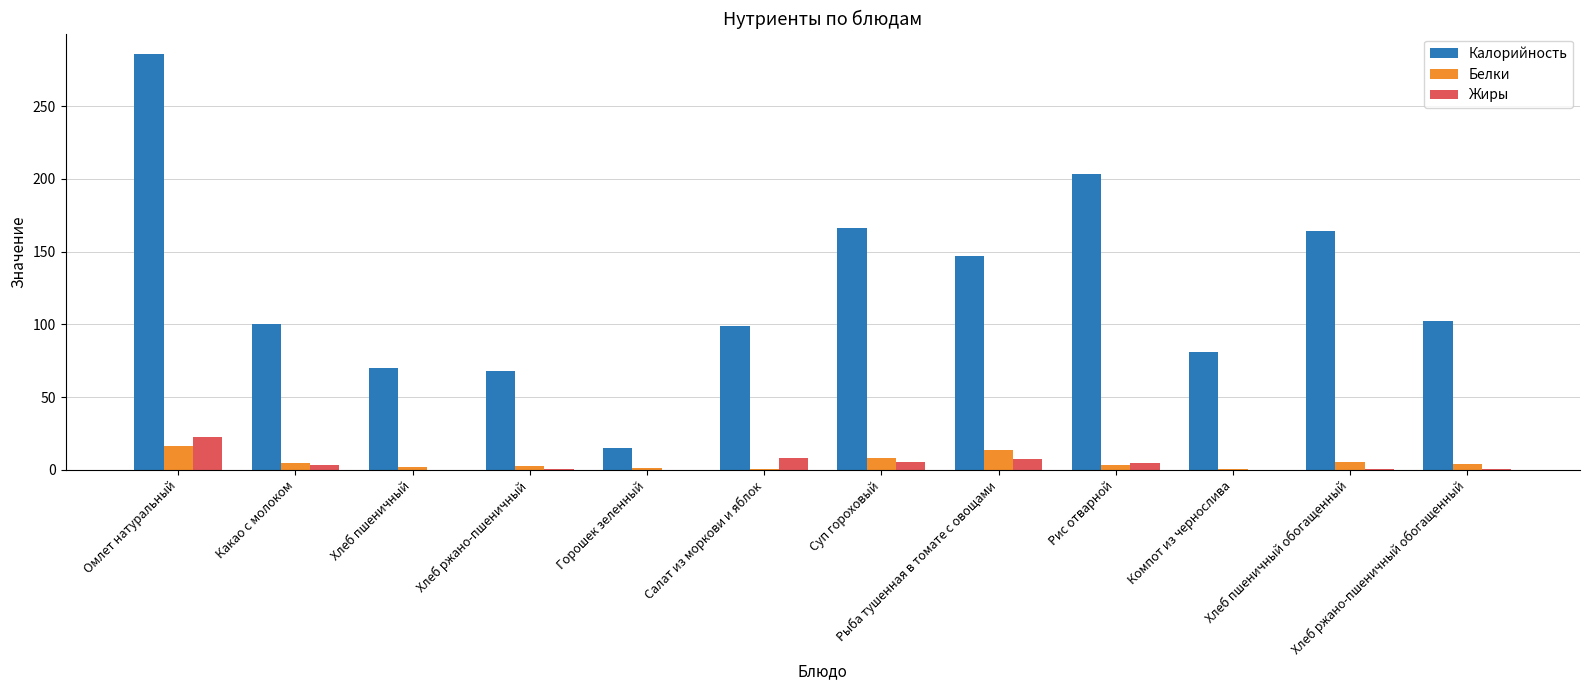

Read the Жиры value at Рыба тушенная в томате с овощами.

7.4